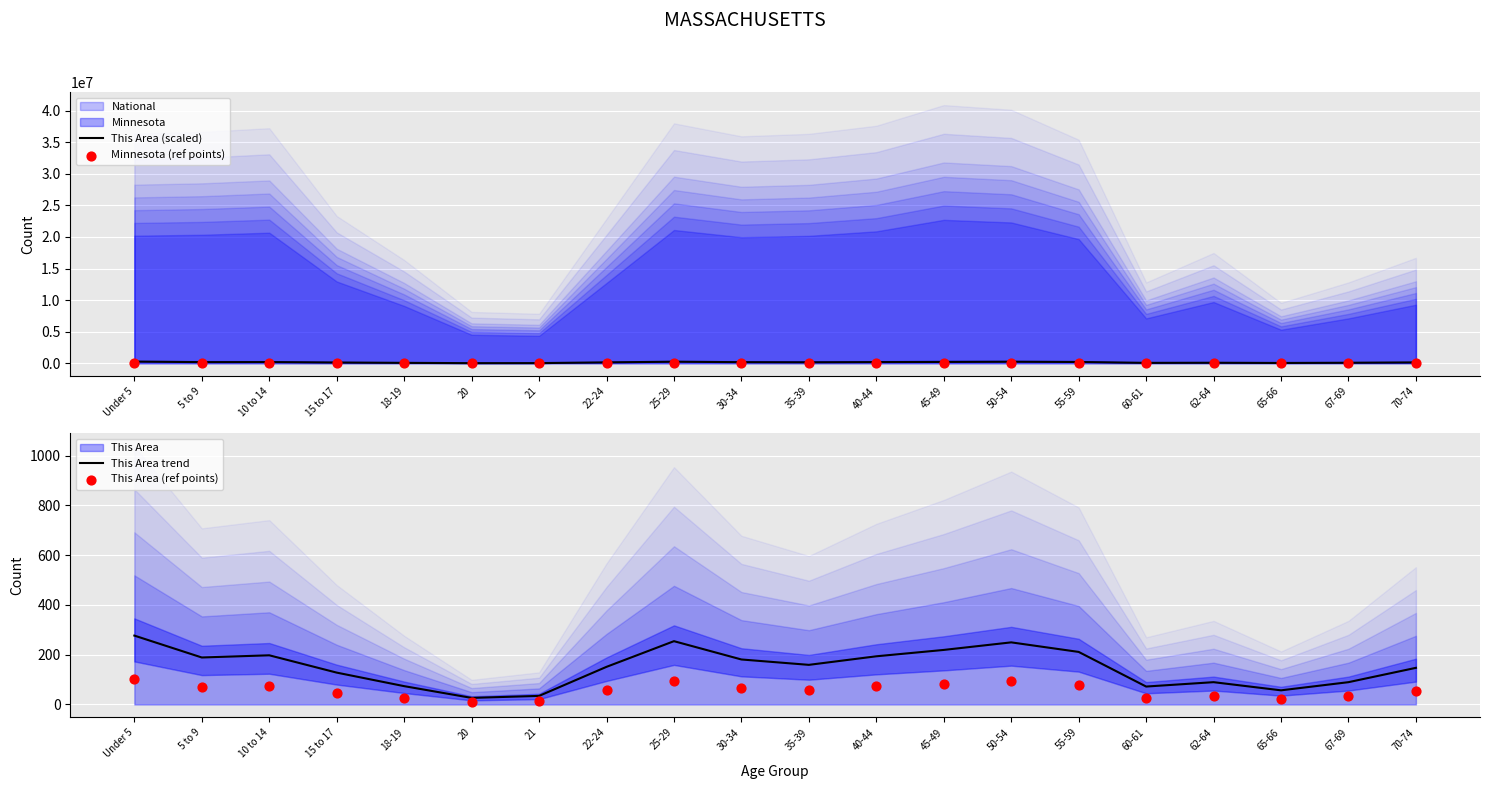

Which series reaches the maximum Y coordinate?

This Area (scaled)